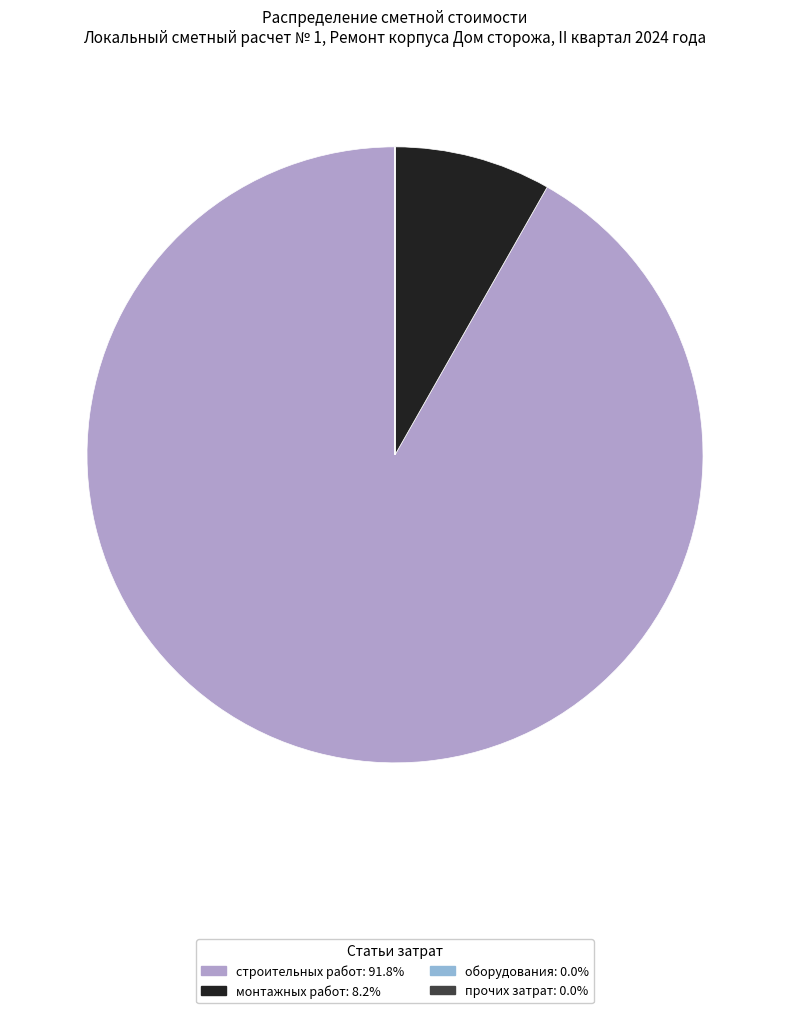

Combined, do монтажных работ and строительных работ account for over 50%?

Yes